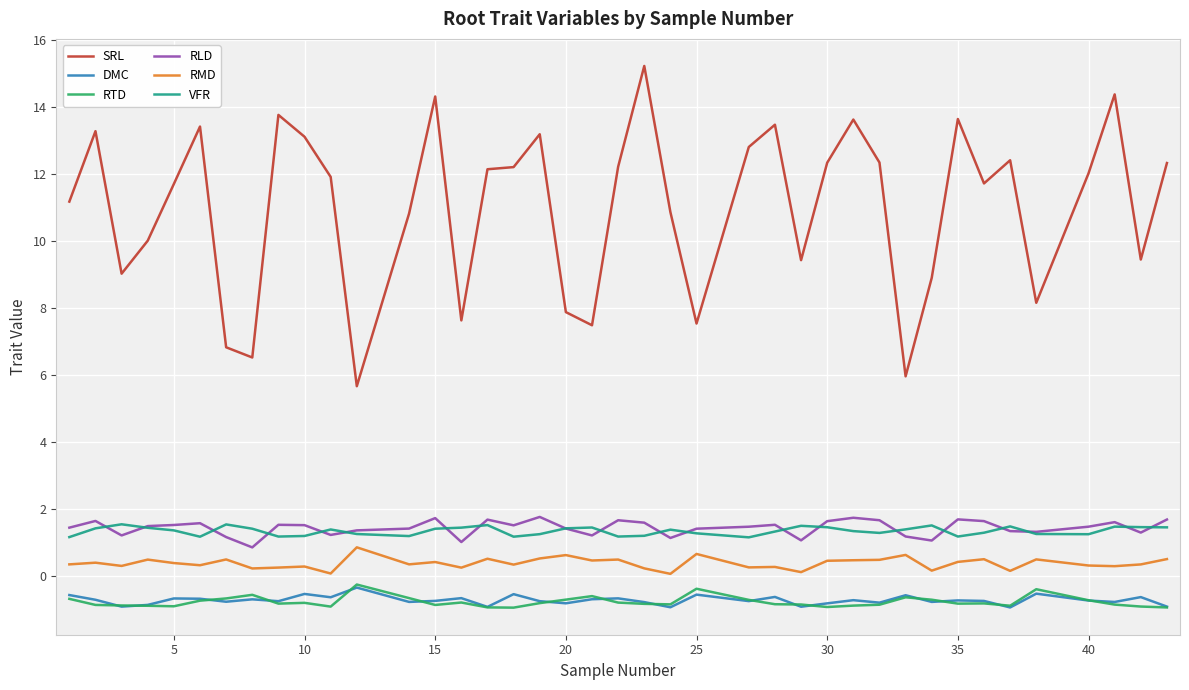

Which series has the largest total across all categories?

SRL